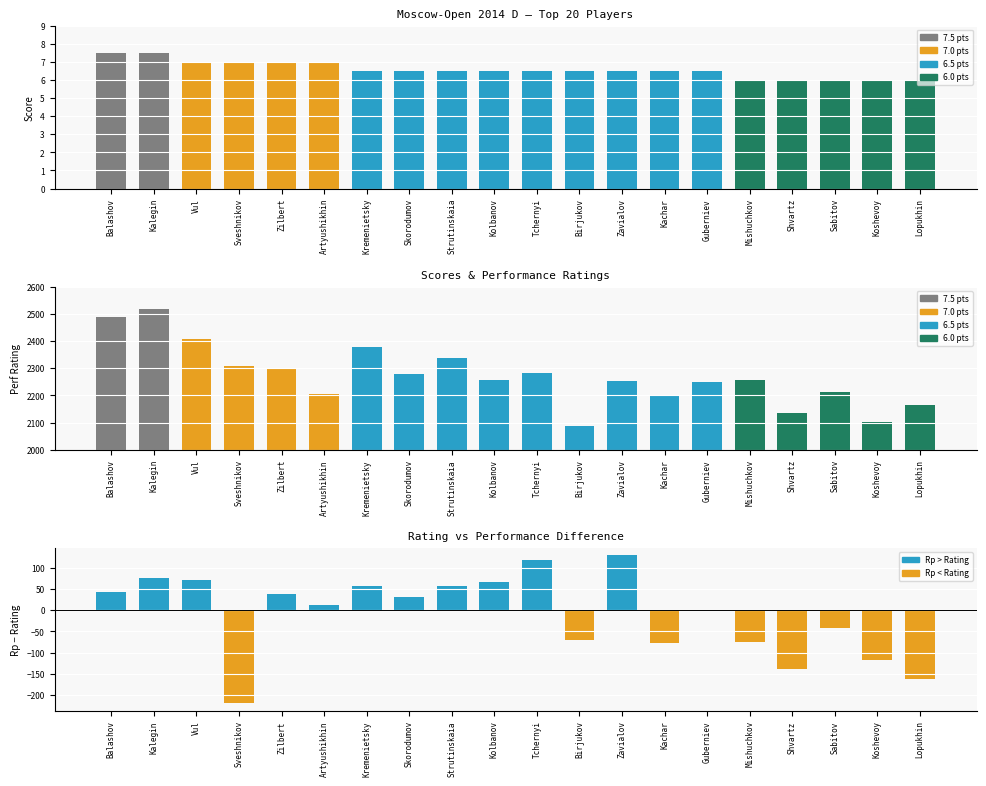

At which category is the sum across all series the highest?

Balashov